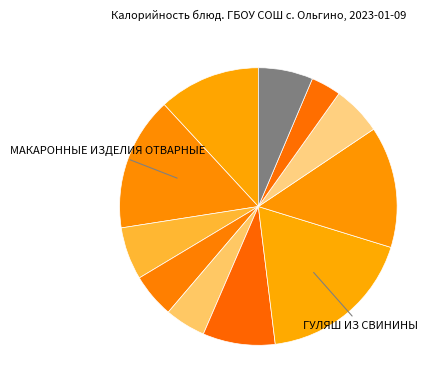

Rank the categories by value from highest to lowest.

ГУЛЯШ ИЗ СВИНИНЫ, МАКАРОННЫЕ ИЗДЕЛИЯ ОТВАРНЫЕ, КАША РАССЫПЧАТАЯ РИСОВАЯ, СОСИСКИ ОТВАРНЫЕ С СОУСОМ, СУП КАРТОФЕЛЬНЫЙ С БОБОВЫМИ, КОМПОТ ИЗ СВЕЖИХ ПЛОДОВ, ХЛЕБ ПШЕНИЧНЫЙ (завтрак), ХЛЕБ ПШЕНИЧНЫЙ (обед), ХЛЕБ РЖ.-ПШЕНИЧНЫЙ (завтрак), СОК ФРУКТОВЫЙ, ХЛЕБ РЖ.-ПШЕНИЧНЫЙ (обед)